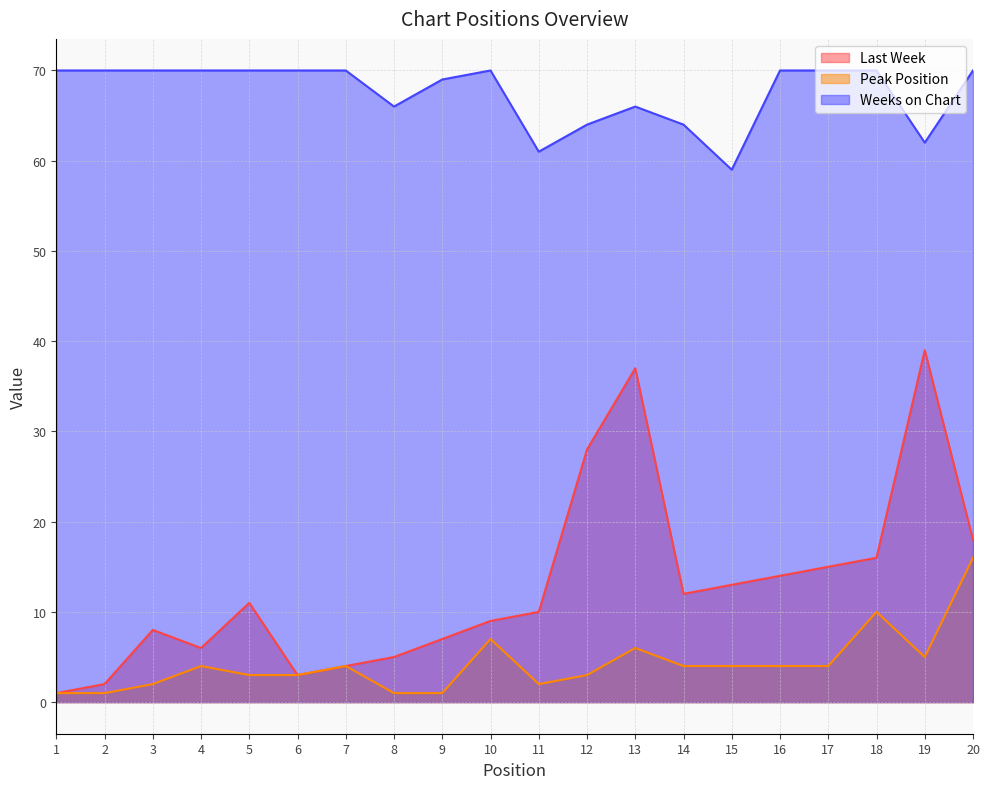

The value of Last Week at 9 is 7. True or false?

True